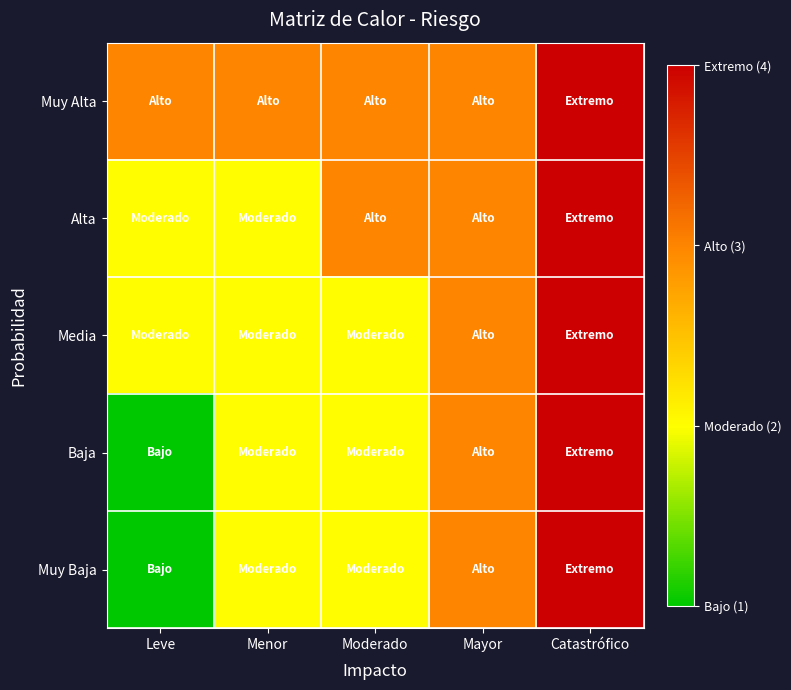

Count the number of data series in this chart.

5